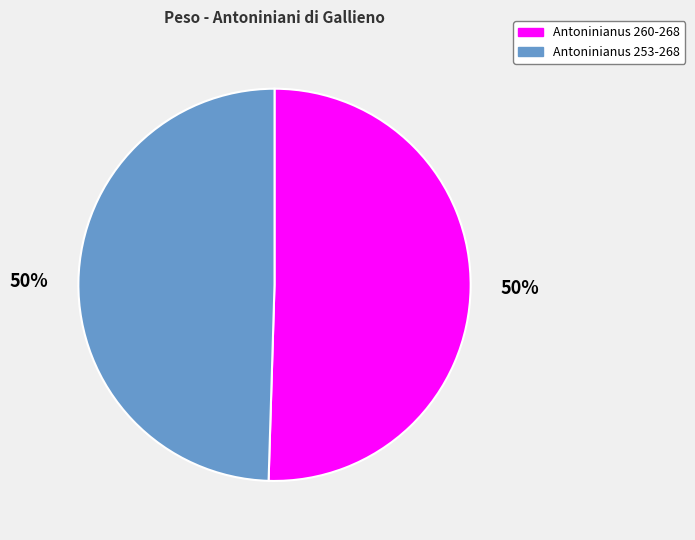

Count the number of slices in the pie.

2